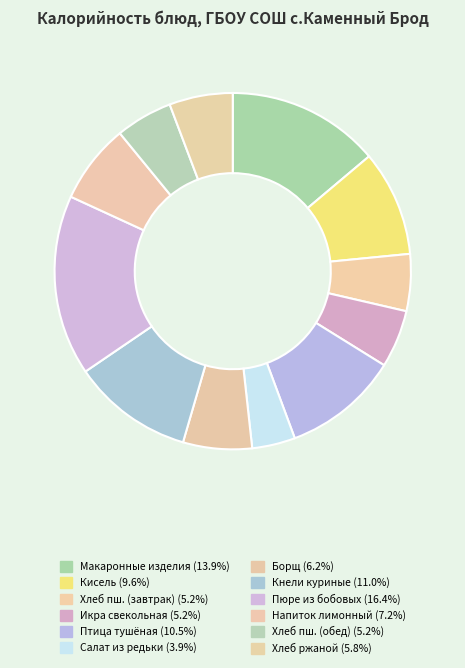

How many segments does this pie chart have?

12